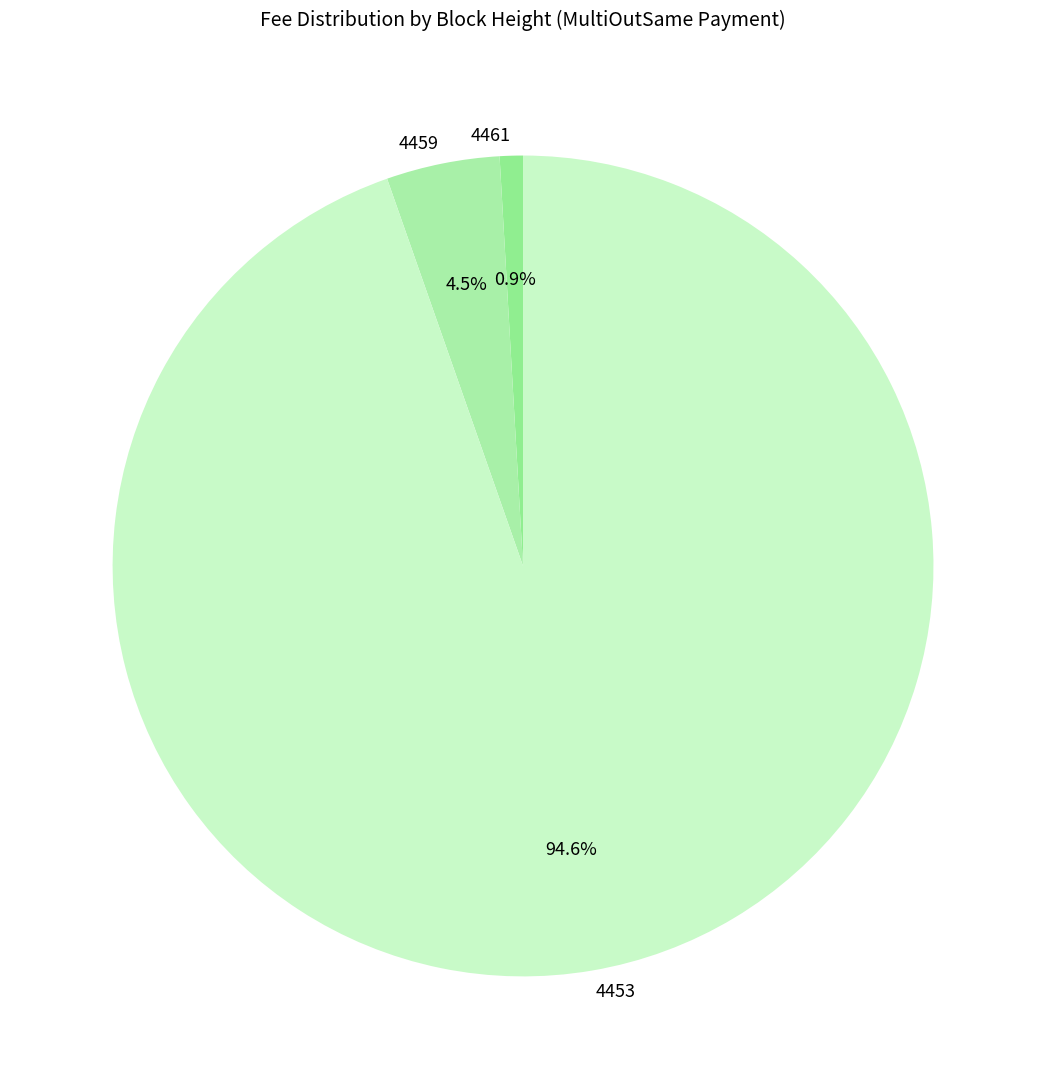

What percentage is NOT represented by 4453?

5.4%